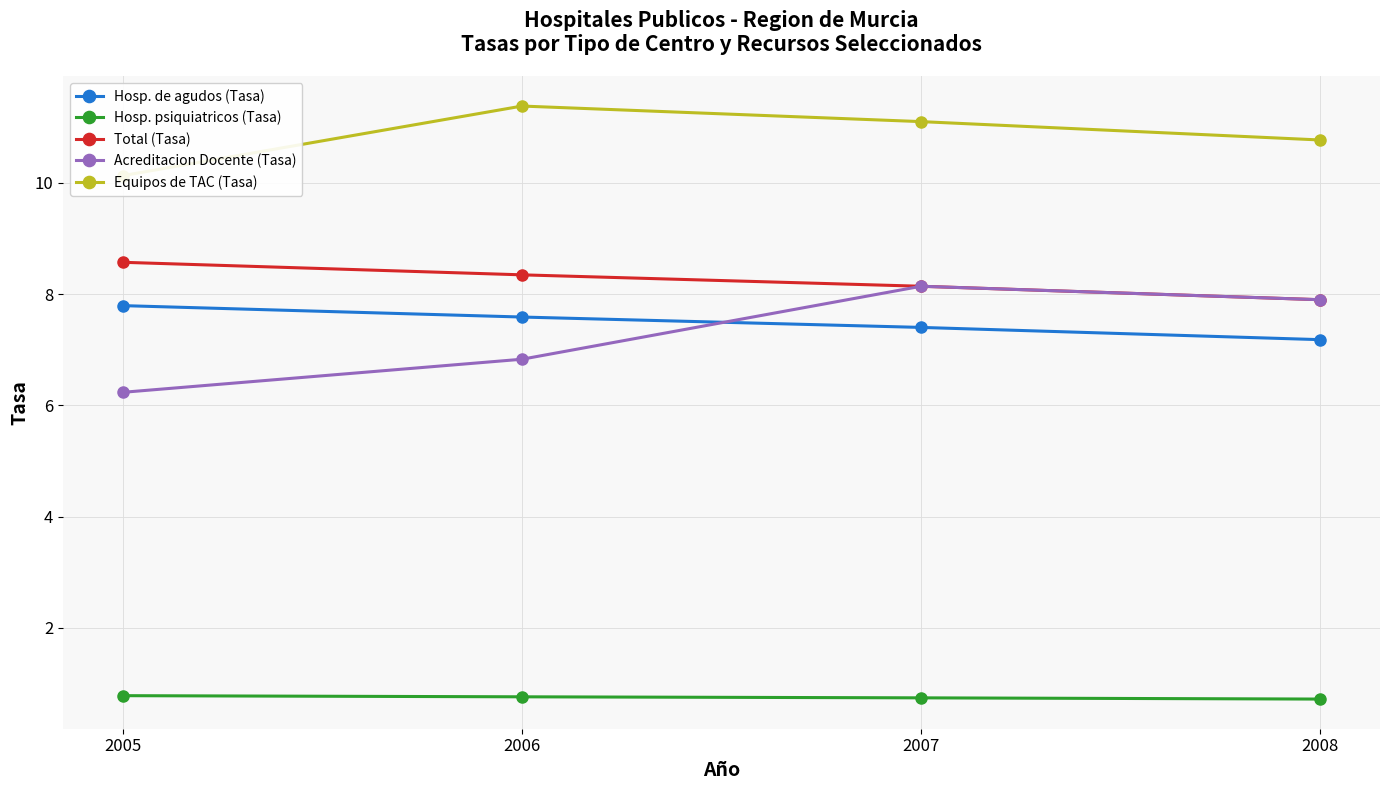

Is this an area chart (filled region under the line)?

No